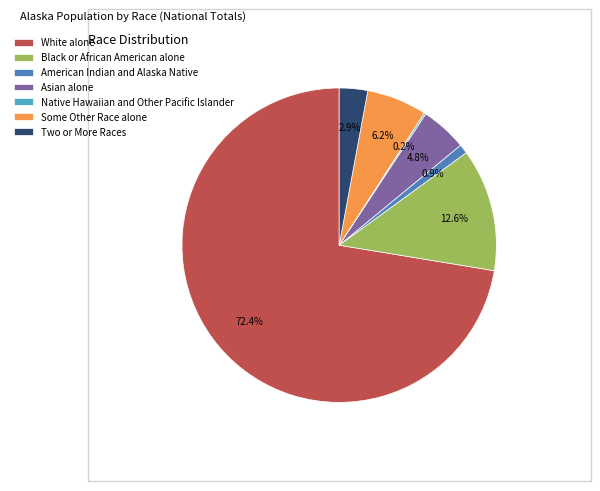

What is the ratio of the value at Some Other Race alone to the value at Asian alone?

1.3